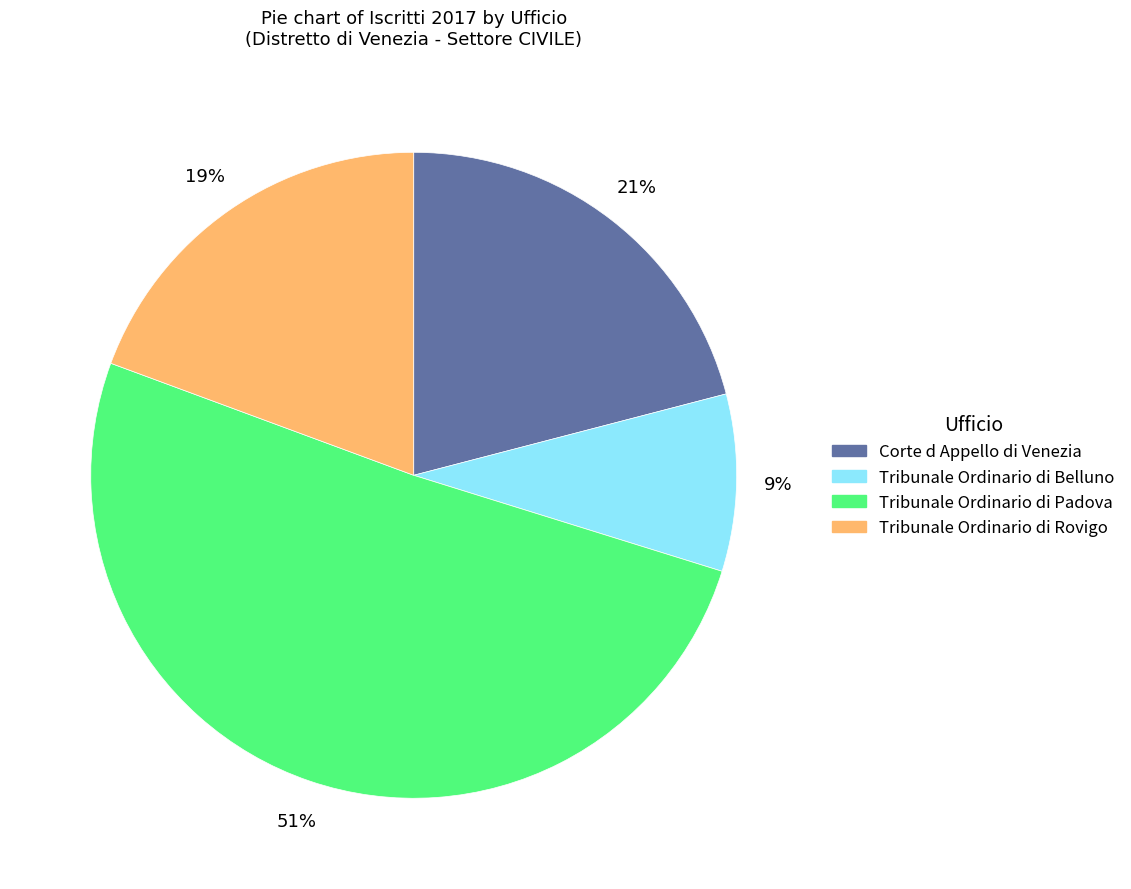

Between Tribunale Ordinario di Belluno and Tribunale Ordinario di Padova, which is larger?

Tribunale Ordinario di Padova